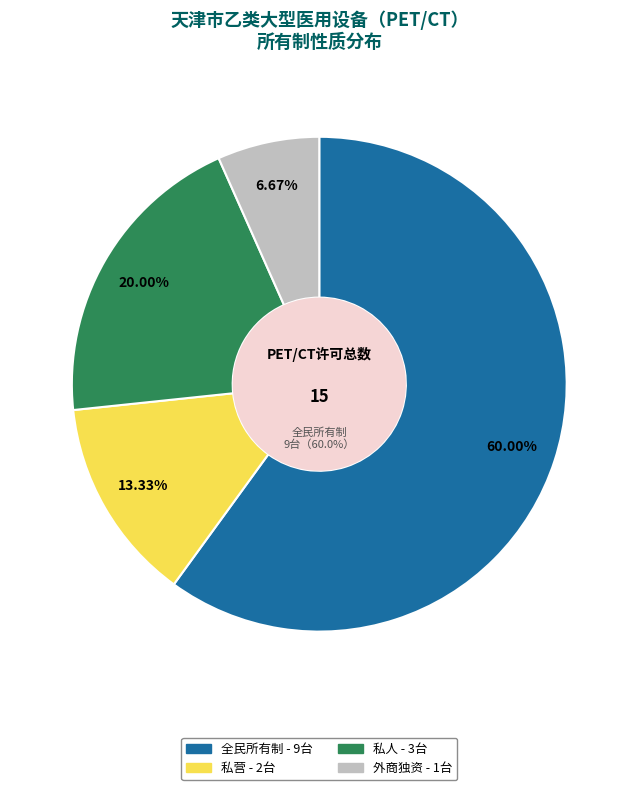

Which category has the biggest portion of the pie?

全民